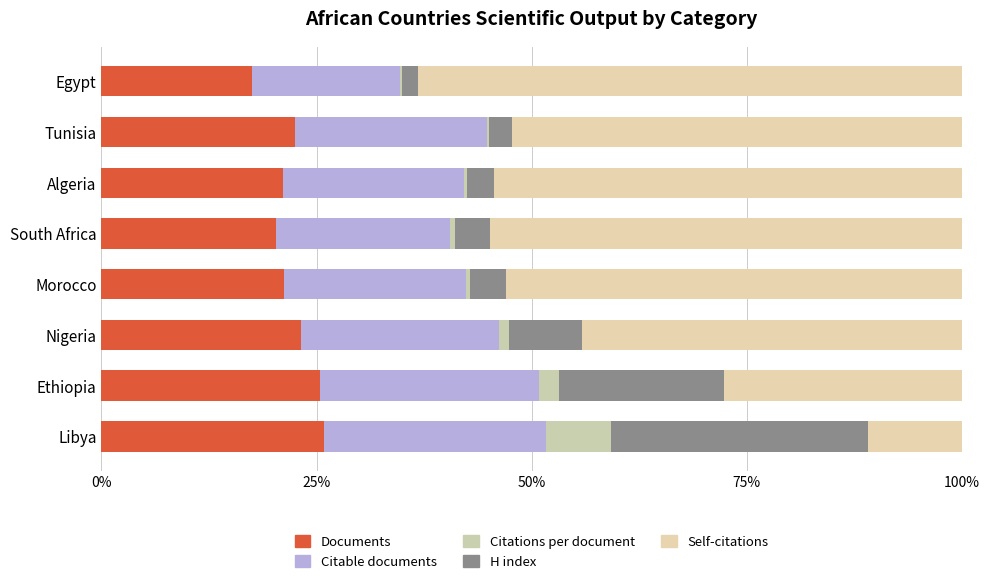

Count the number of categories in the chart.

8